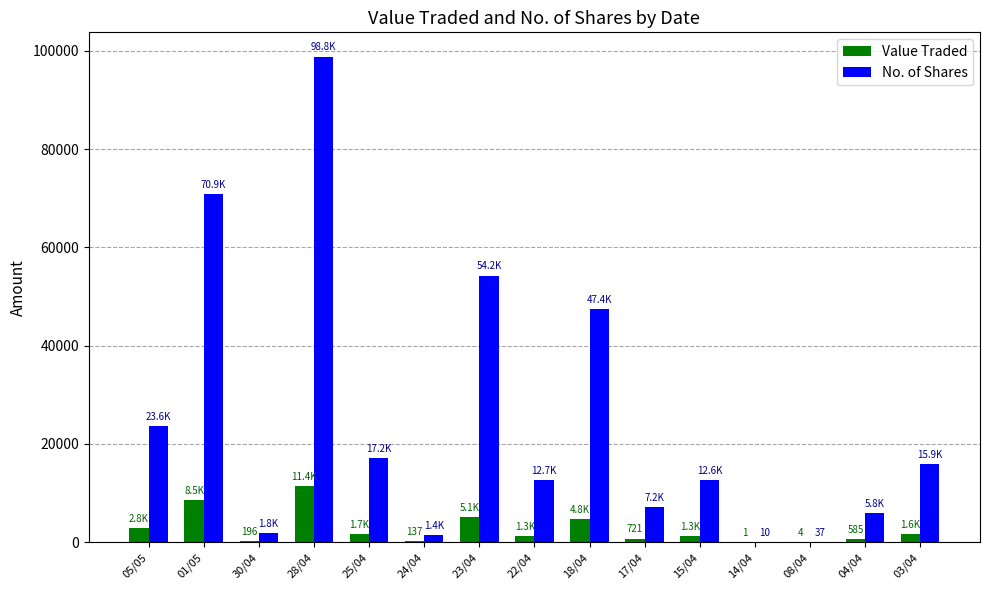

What is the average value of the No. of Shares series?

24639